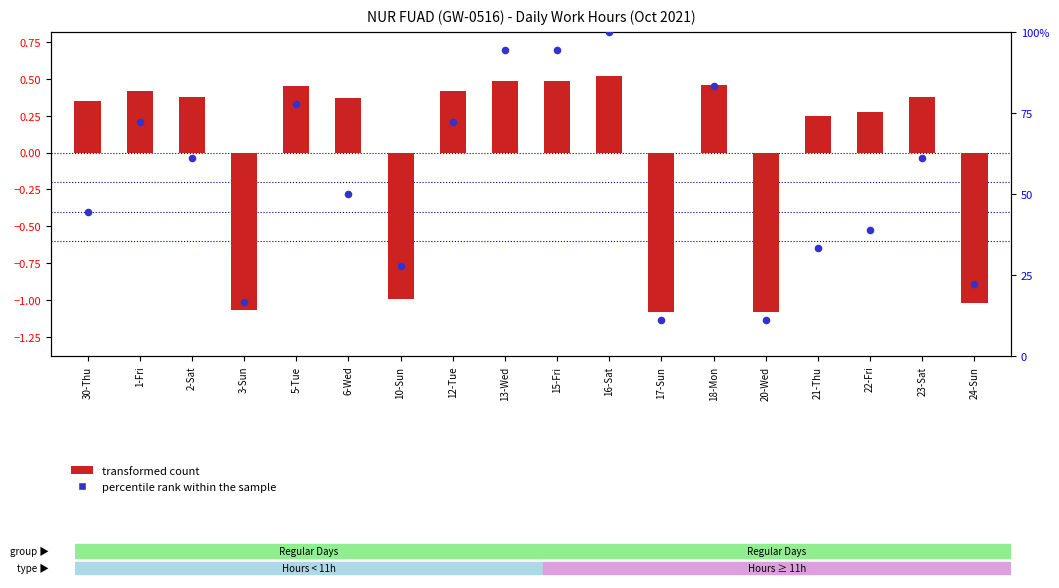

Which series reaches the maximum Y coordinate?

percentile rank within the sample